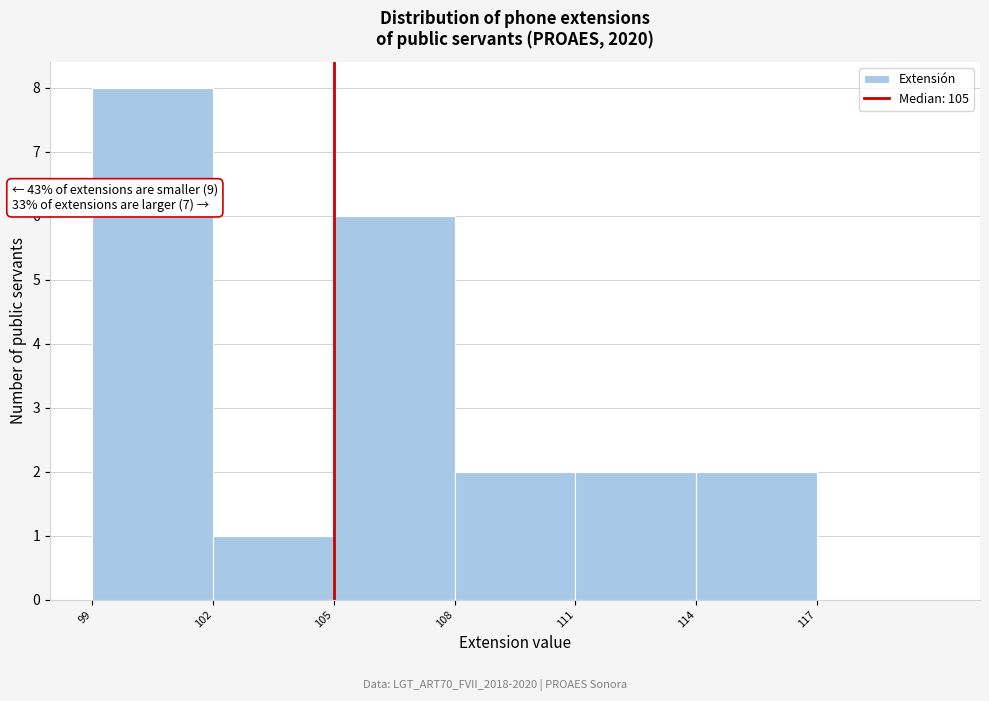

Which range on the x-axis has the tallest bar?

99 to 102